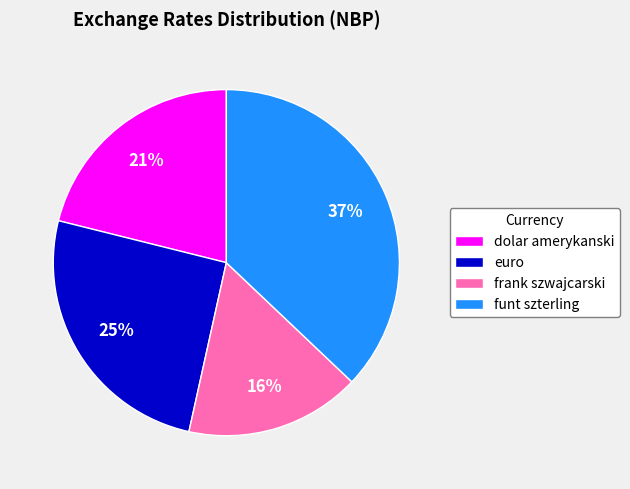

Is the sum of funt szterling and euro greater than half?

Yes